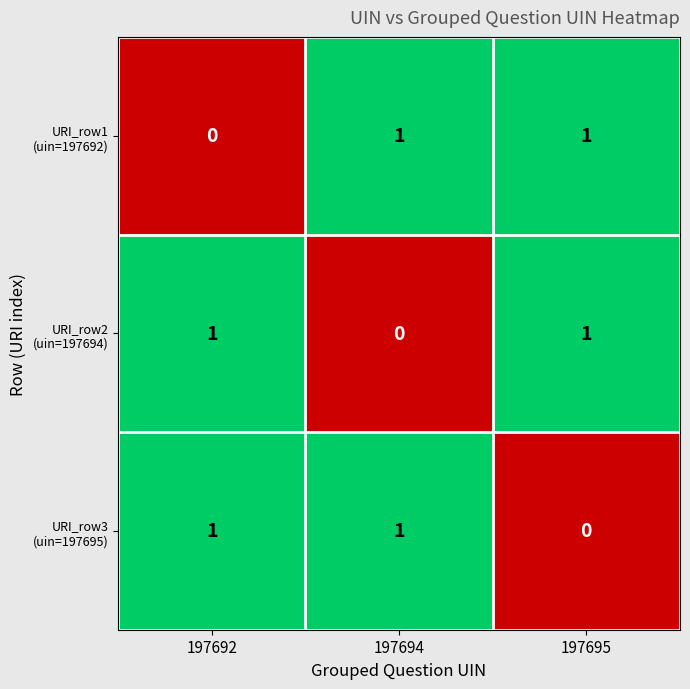

At how many categories does at least one series exceed 0?

3